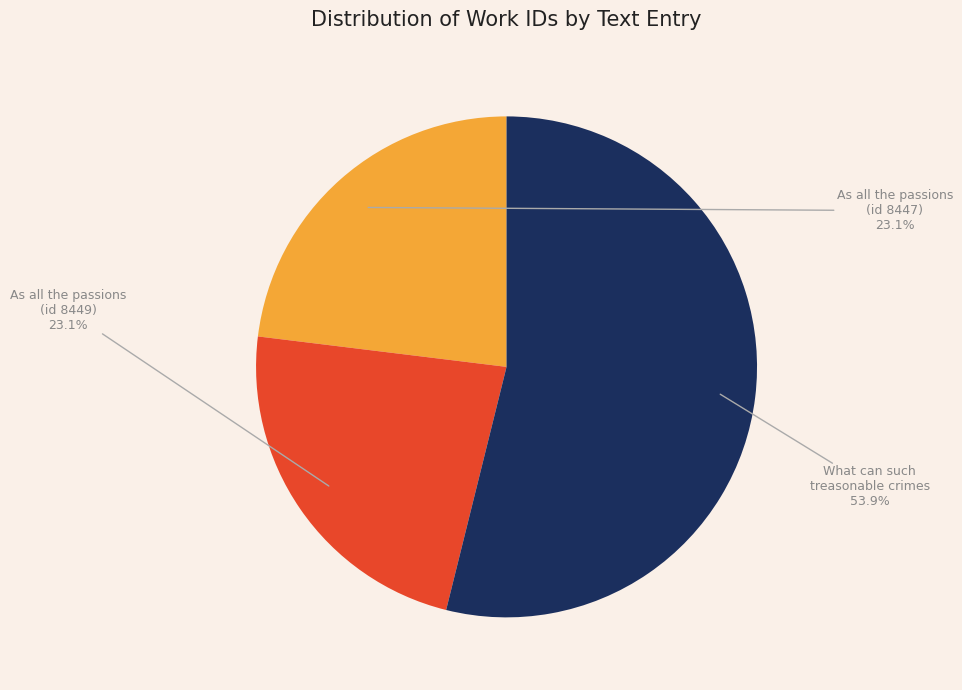

Is there a majority slice in this chart?

Yes